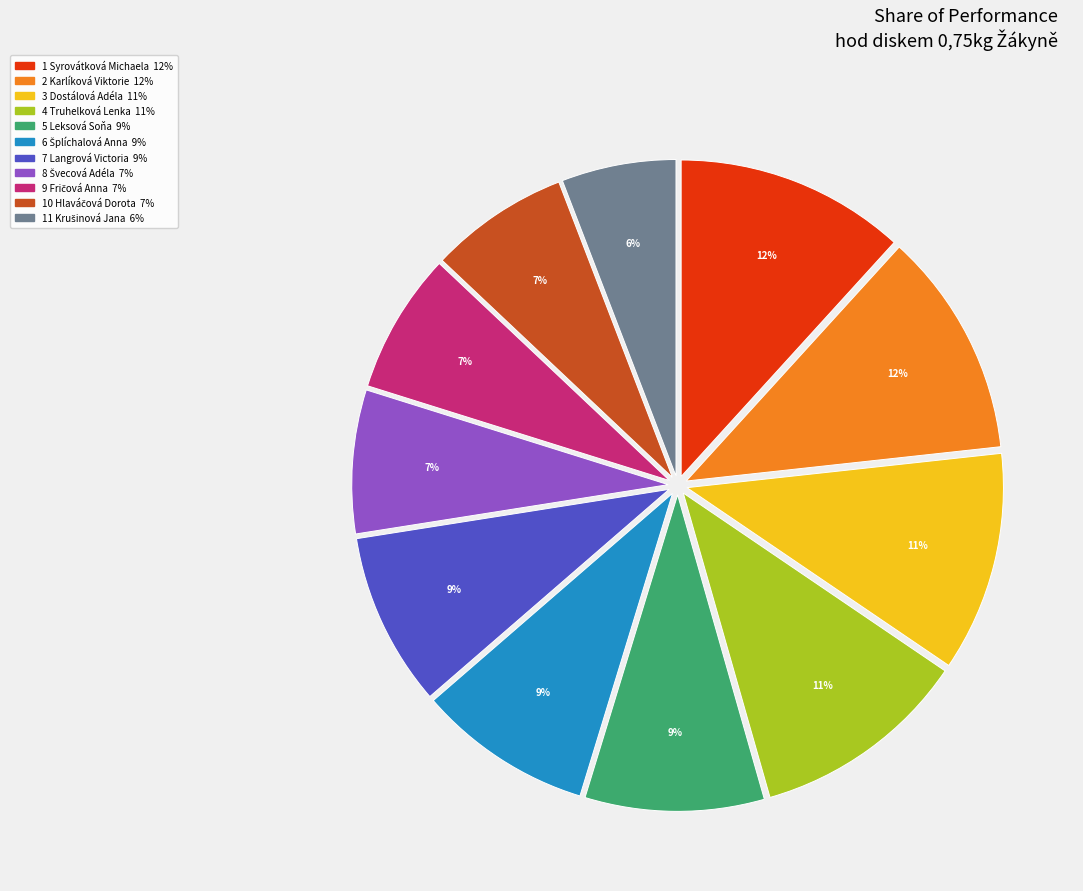

To the nearest percent, what is the difference between the largest and smallest slice percentages?

6%